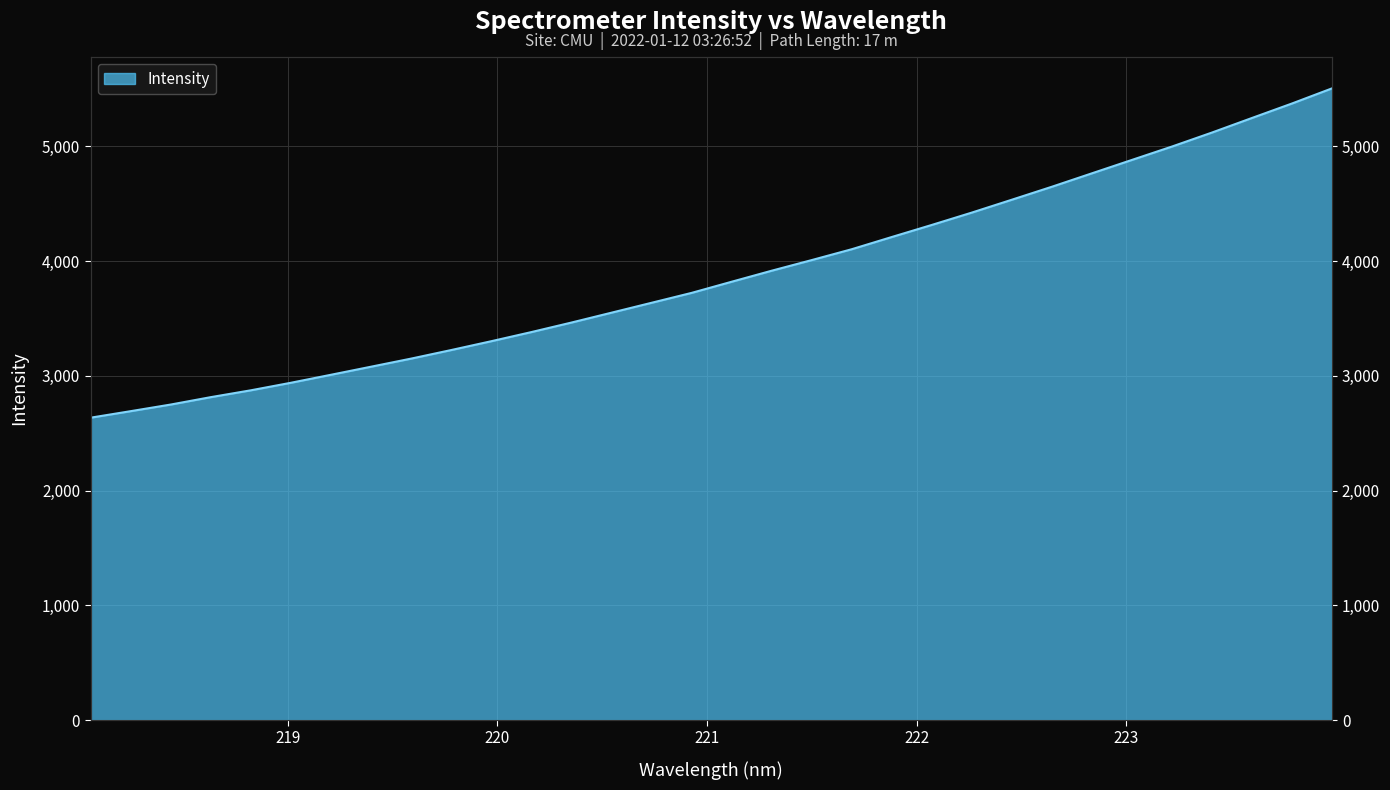

What is the approximate value at 221.1174?

3821.0